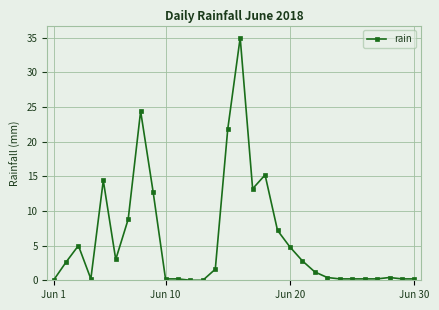

What is the greatest value displayed?

35.0